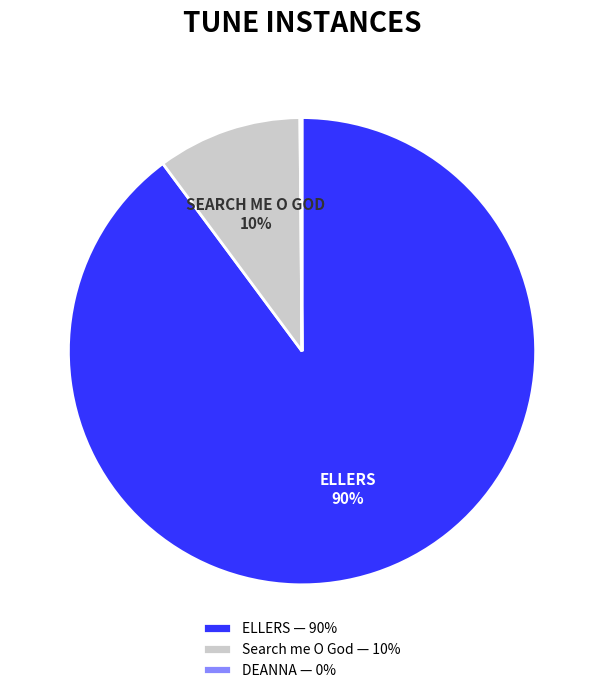

Which category accounts for the majority?

ELLERS